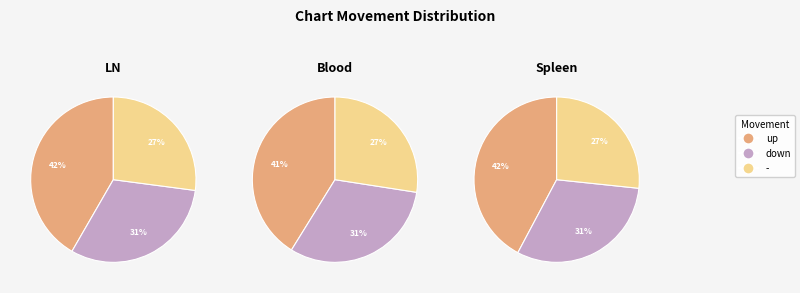

Rank the categories by value from highest to lowest.

up, down, -